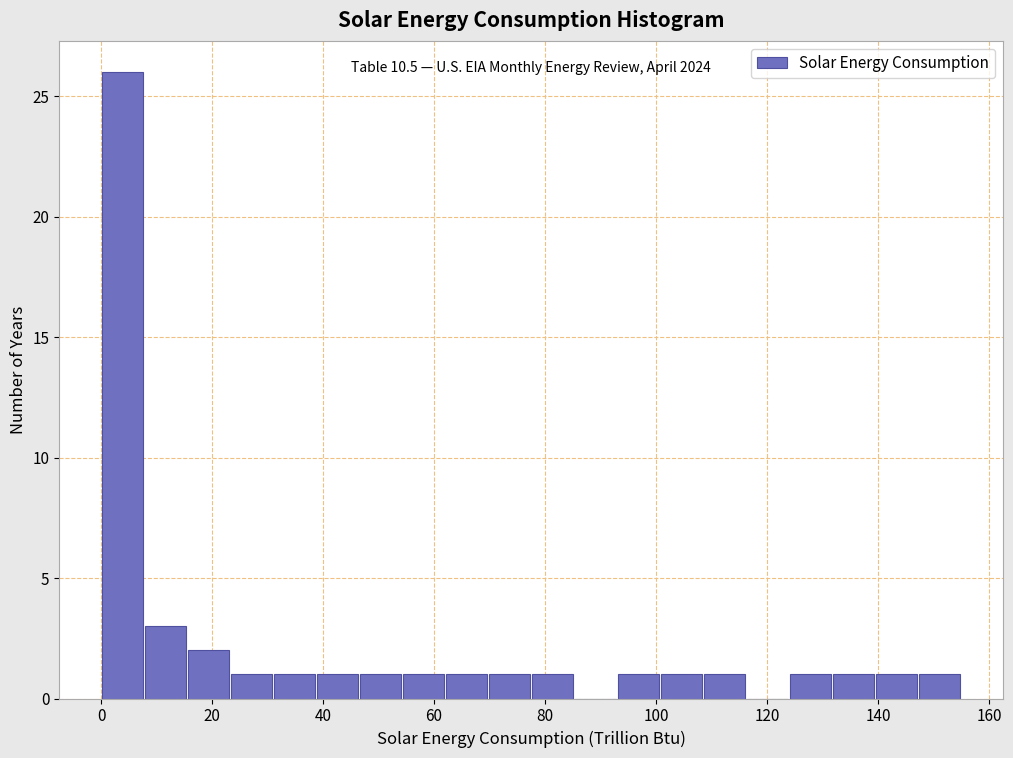

Read against the x-axis, roughly where is the centre of the tallest bar?

4